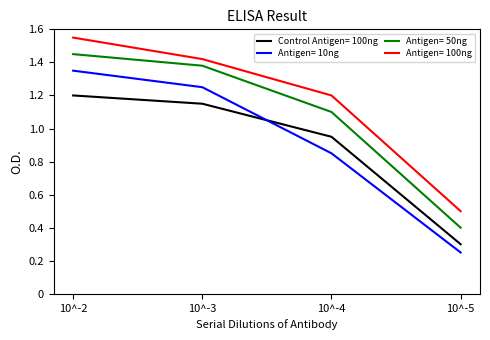

True or false: Antigen= 10ng has more than 2 points higher than both neighbors.

False